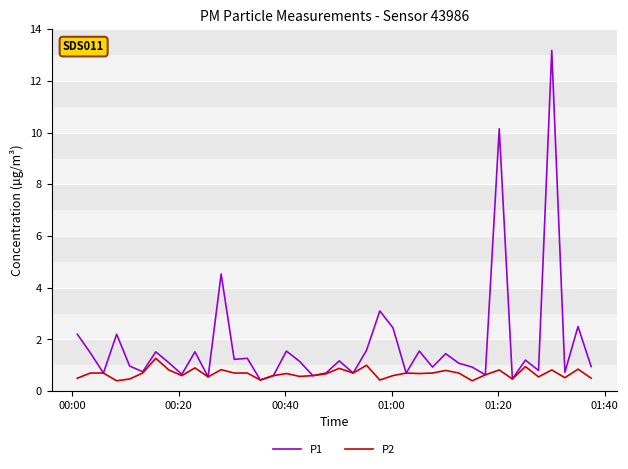

Which series has the largest total across all categories?

P1